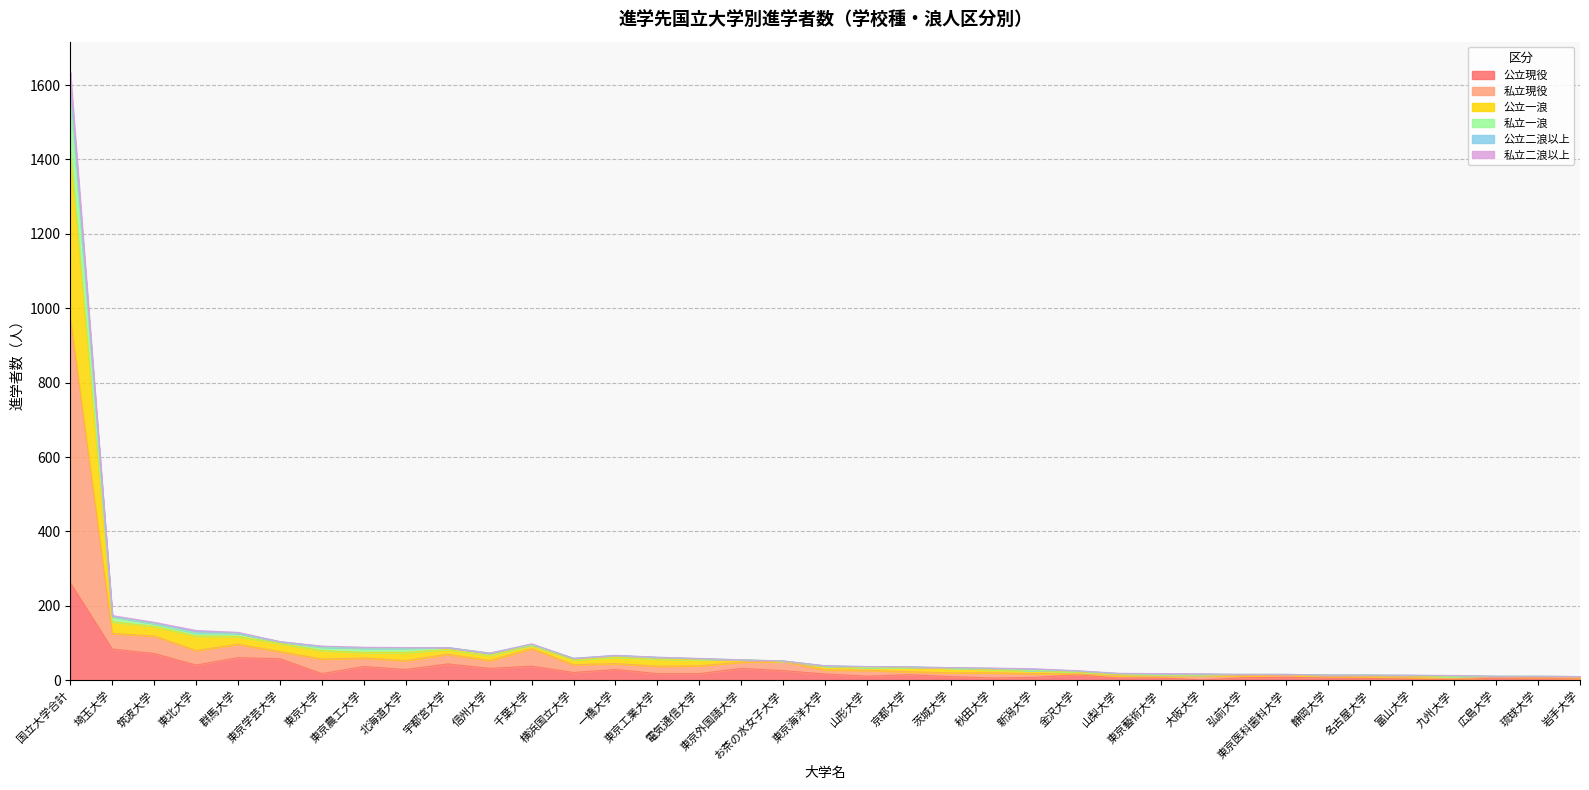

At which label does 私立現役 reach its peak?

国立大学合計